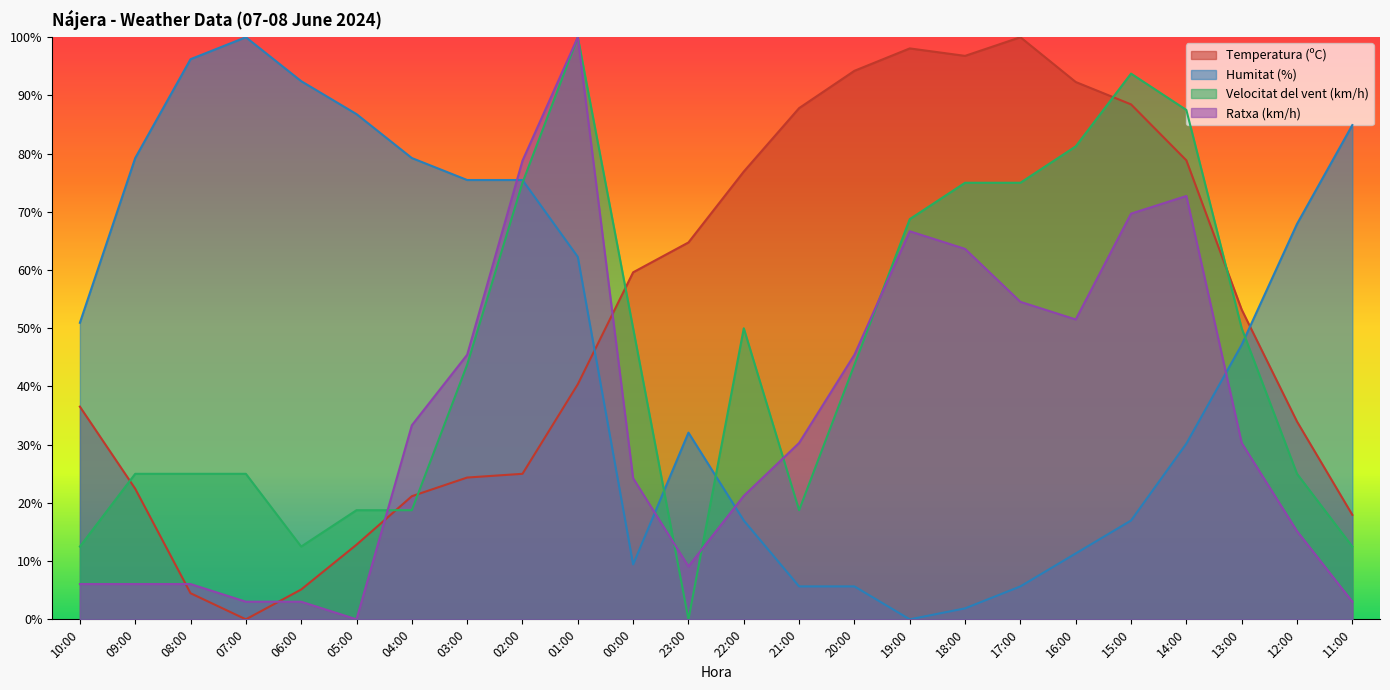

Between which two adjacent categories do Velocitat del vent (km/h) and Temperatura (ºC) first intersect?

10:00 and 09:00